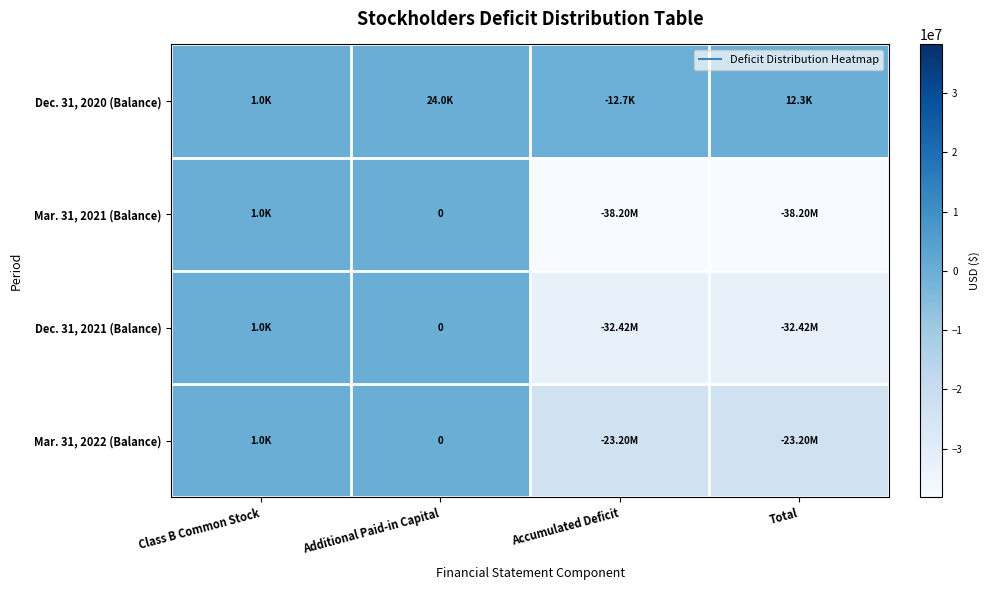

The value of Mar. 31, 2022 (Balance) at Total is -4701134. True or false?

False